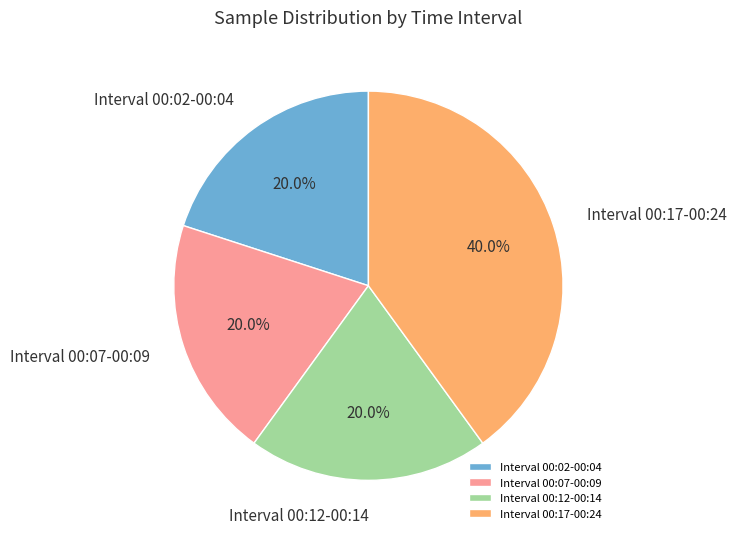

Is Interval 00:17-00:24 the majority of the pie?

No